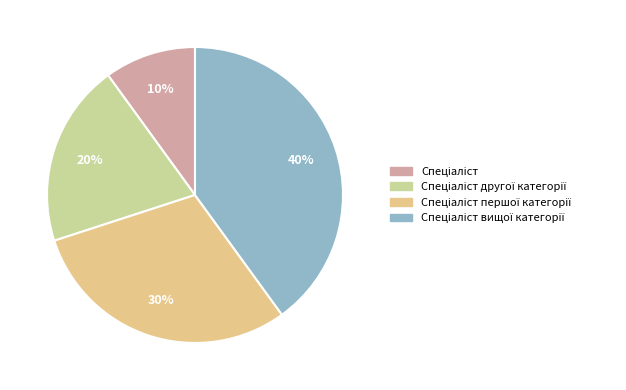

Is Спеціаліст the majority of the pie?

No